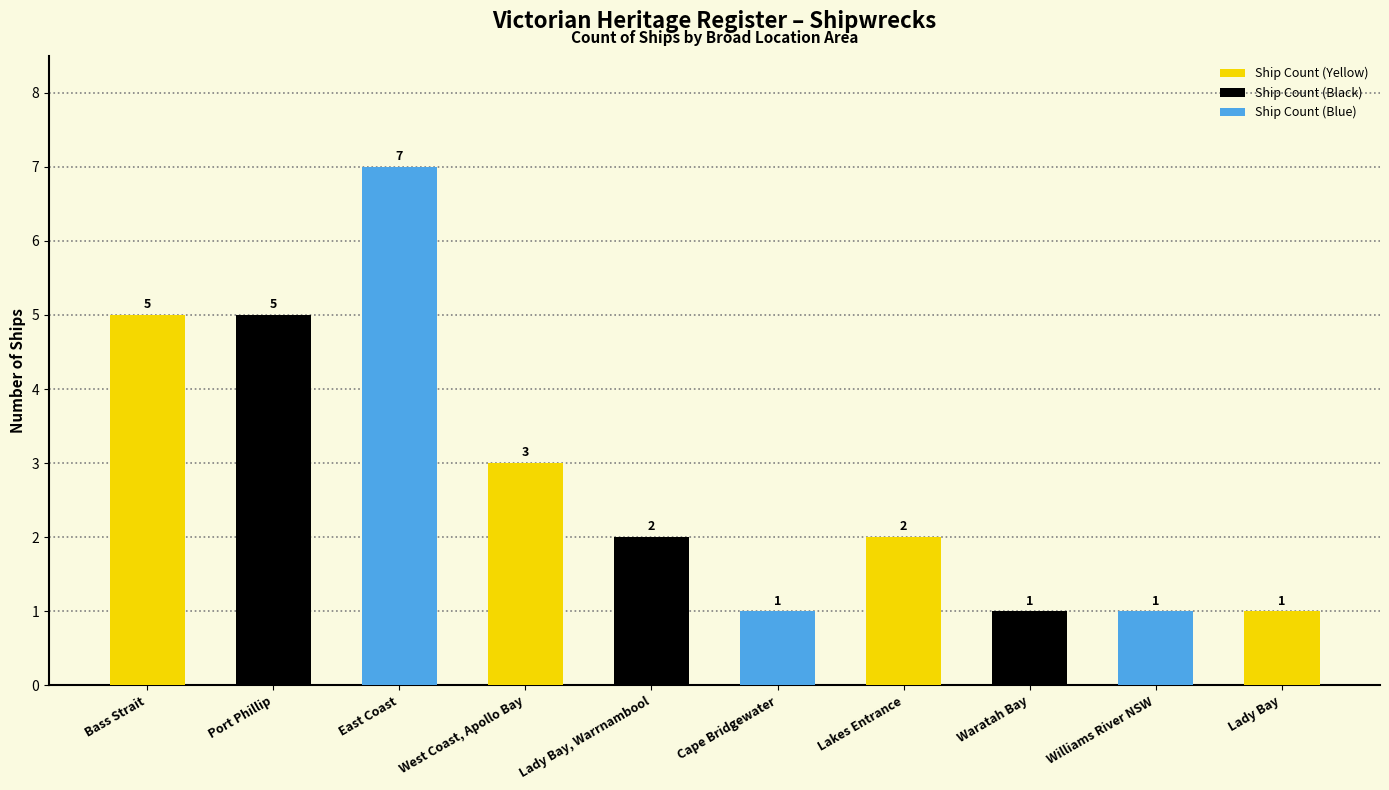

What is the smallest value displayed?

1